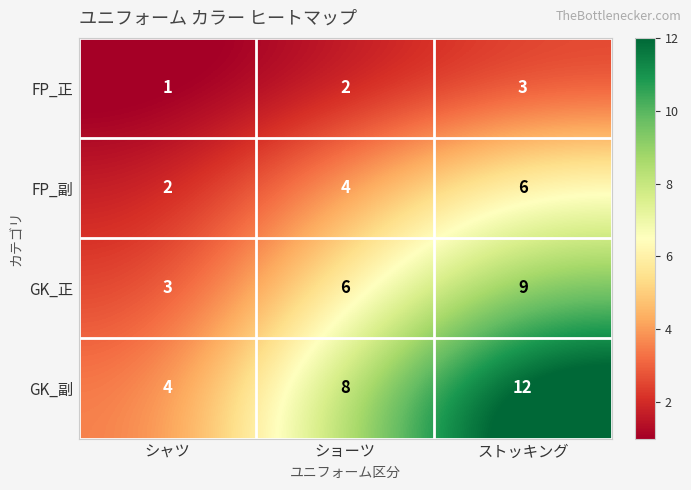

At ストッキング, list the series in order from largest to smallest.

GK_副, GK_正, FP_副, FP_正